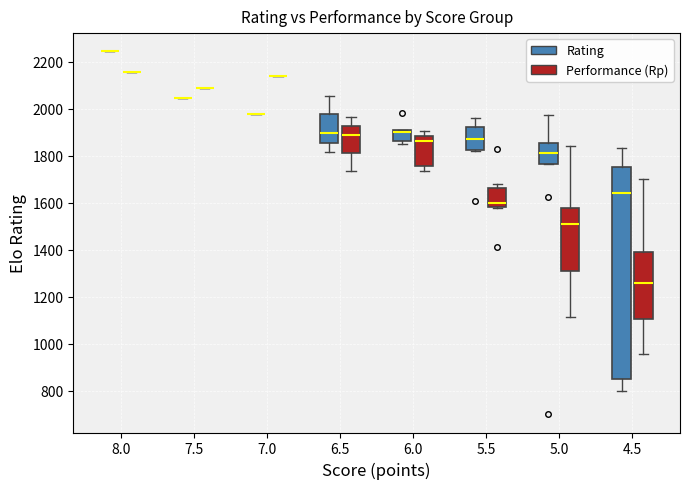

Where is the lower edge of the box for 4.5 (Rating) on the y-axis? The values are not printed on the chart, so give them approximately, as read against the axis.

860